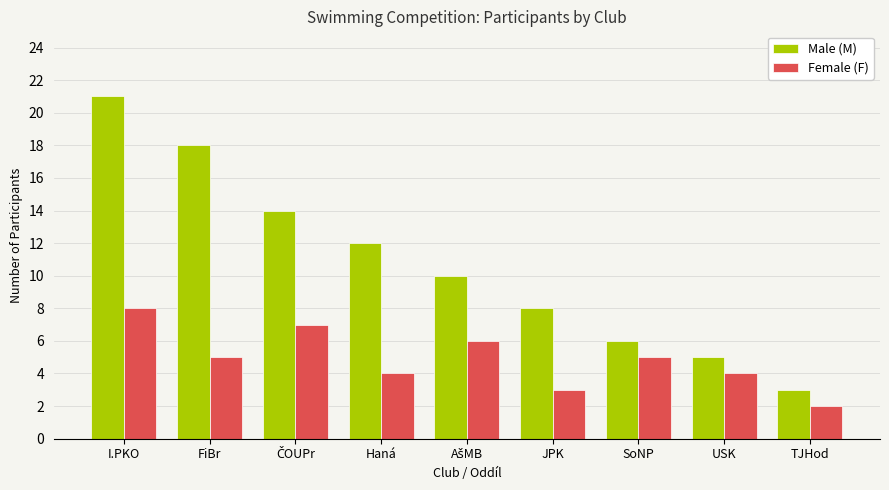

What value does the Female (F) series have at SoNP?

5